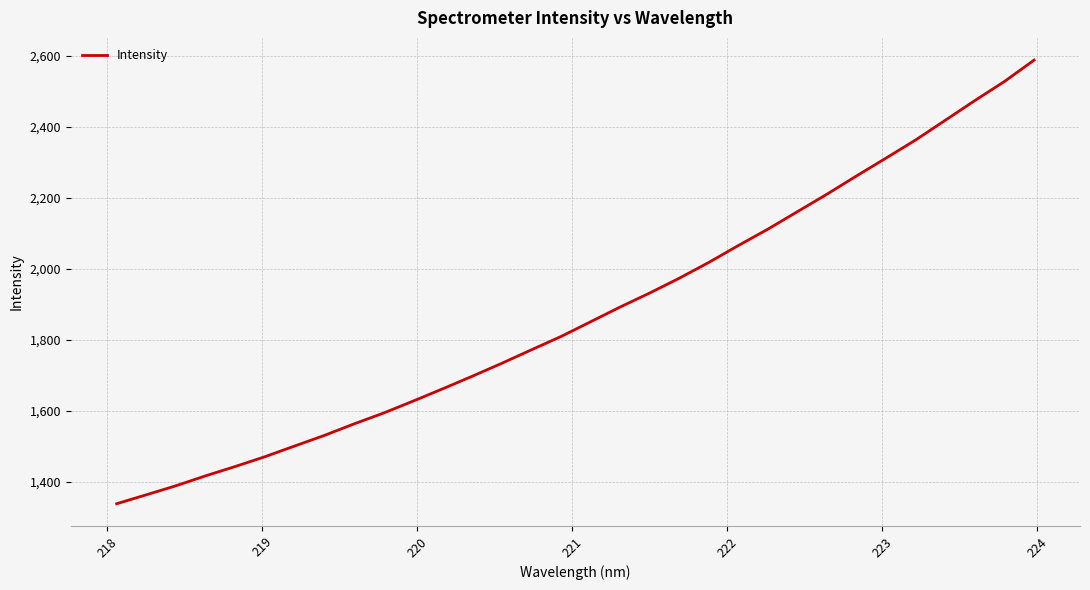

What is the difference between the maximum and minimum values?

1250.4